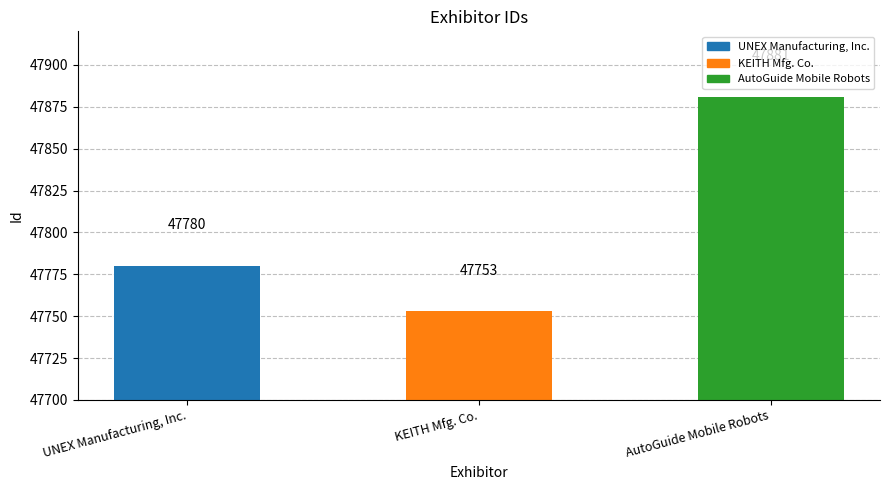

Reading left to right, what are all the values shown in this chart?

47780	47753	47881